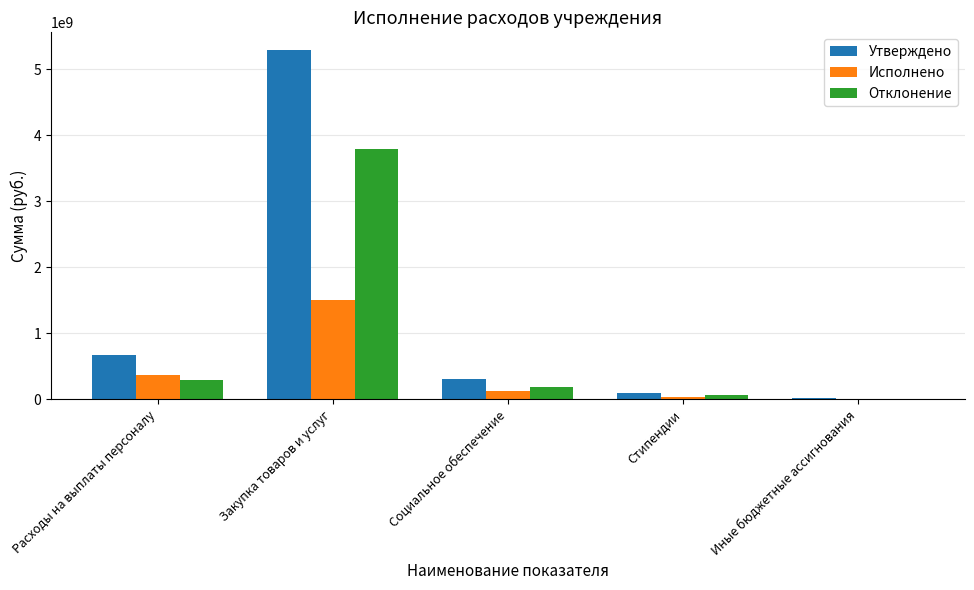

What is the sum of the Отклонение values at Расходы на выплаты персоналу and Закупка товаров и услуг?

4097324587.8